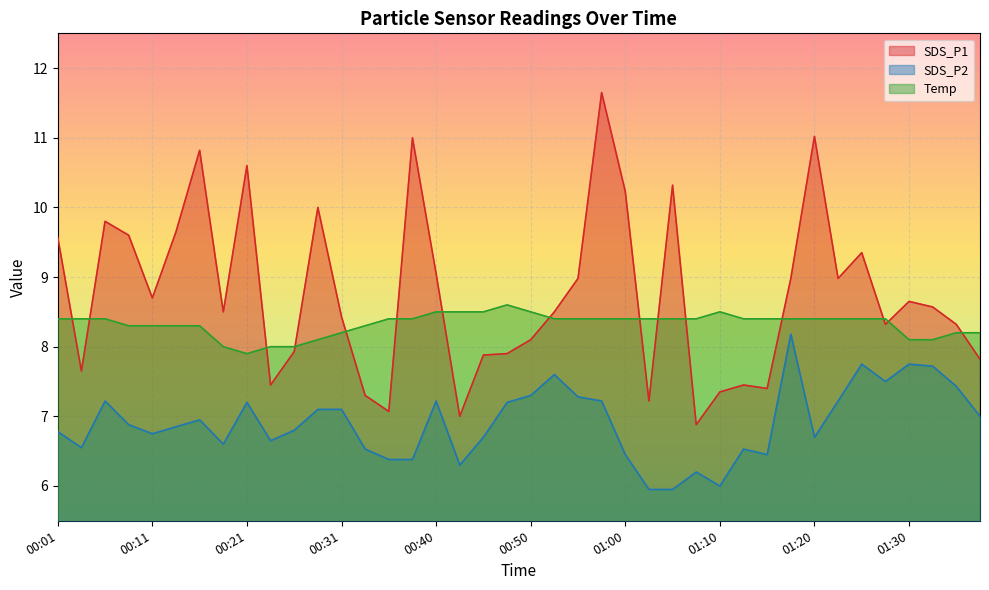

The value of Temp at 00:04 is 11.3. True or false?

False